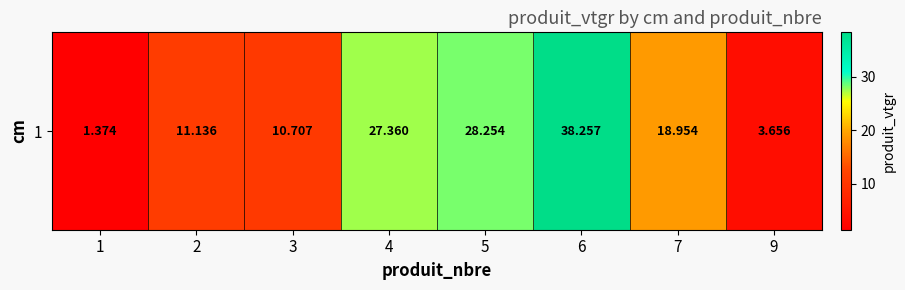

Reading left to right, extract all data points from this chart.

1.4	11.1	10.7	27.4	28.3	38.3	19.0	3.7